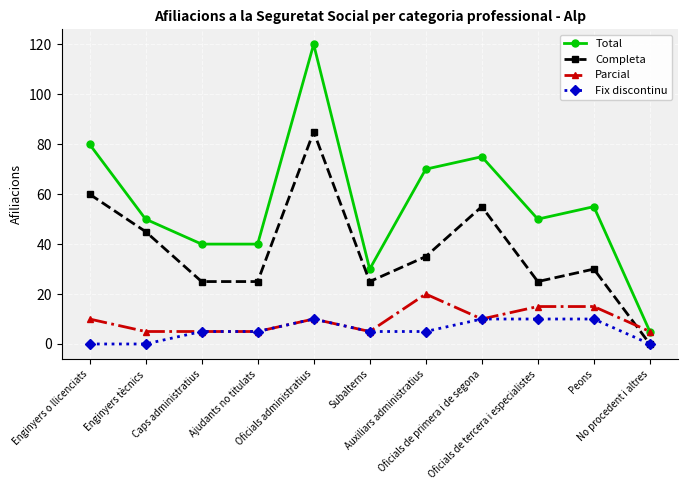

What is the value of the Parcial point at the 2nd from the left?

5